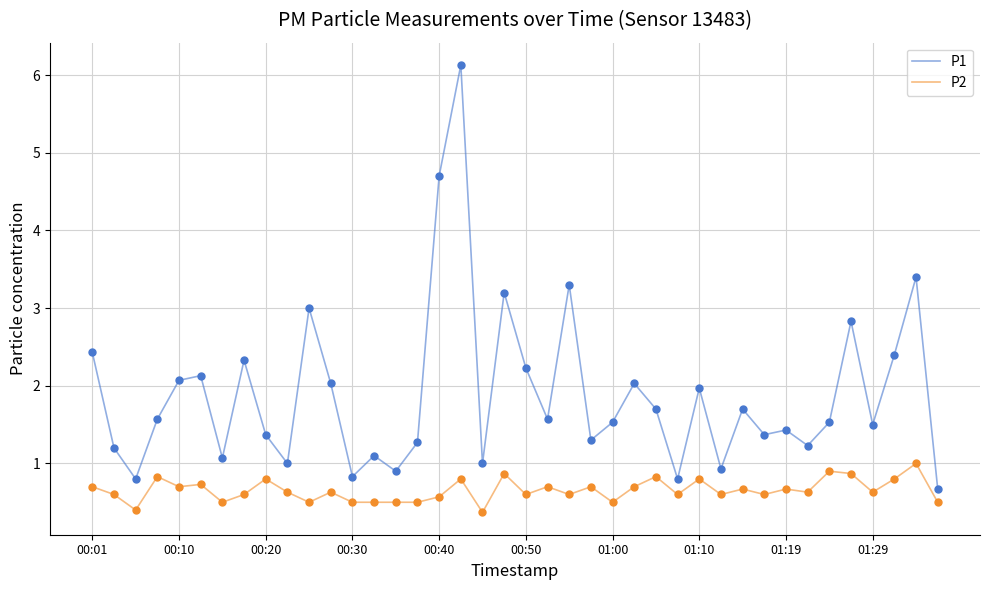

Which series has the largest total across all categories?

P1